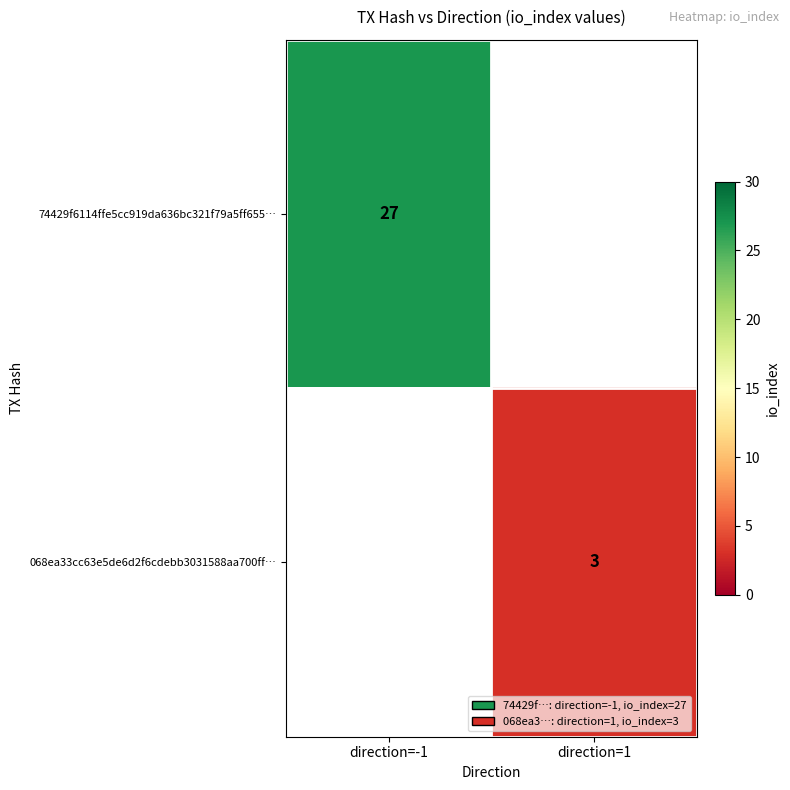

Is it true that 068ea33cc63e5de6d2f6cdebb3031588aa700ff… equals 5 at direction=1?

False